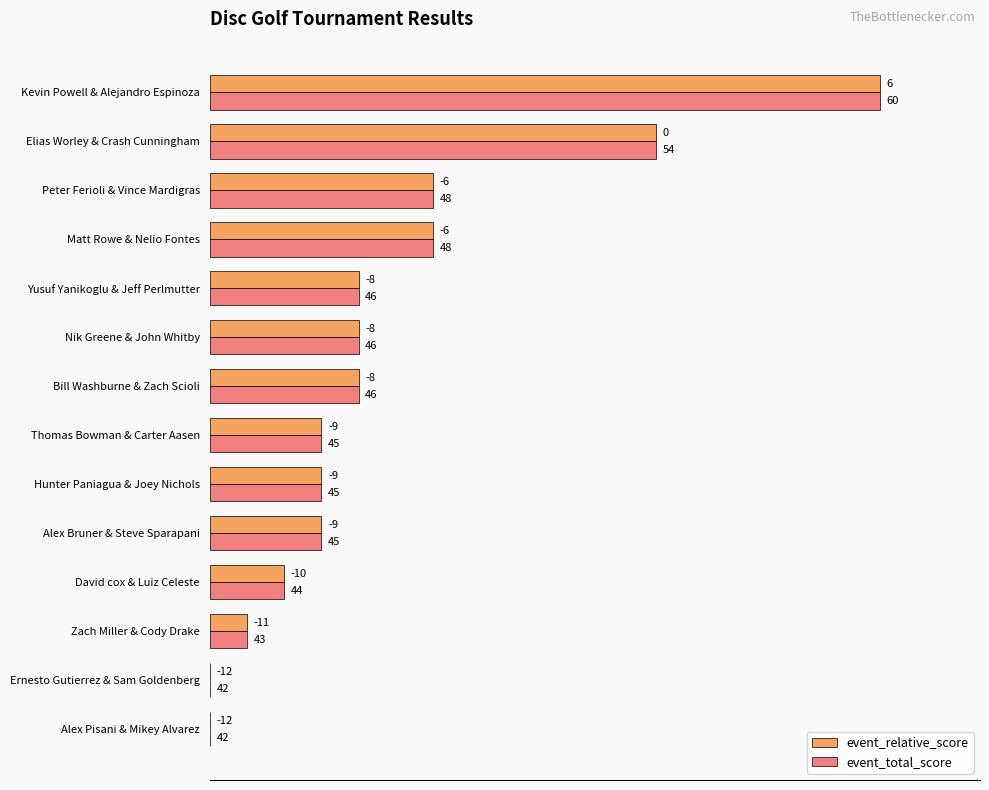

What are all the series names shown in the legend?

event_relative_score, event_total_score